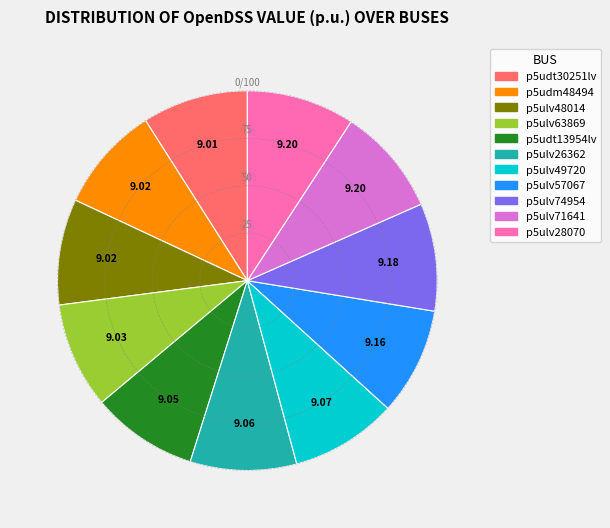

Do p5ulv49720 and p5ulv48014 together represent more than half of the pie?

No